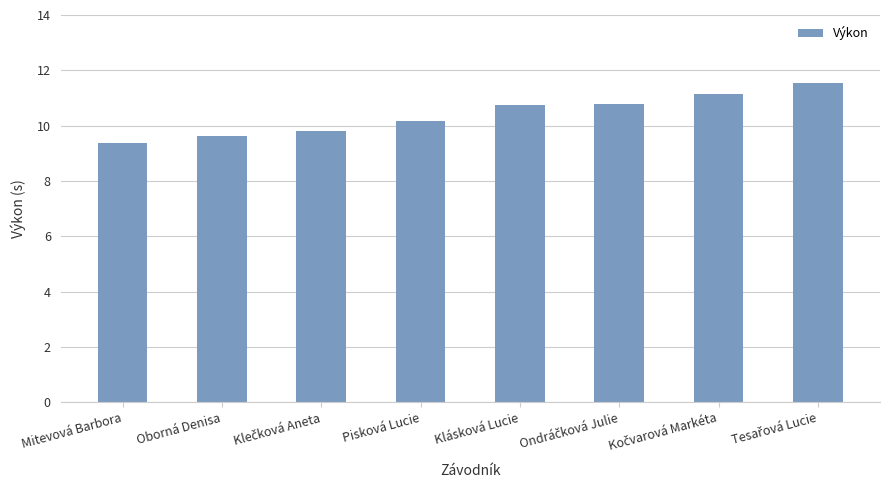

Are the bars grouped side by side (vs. stacked)?

No